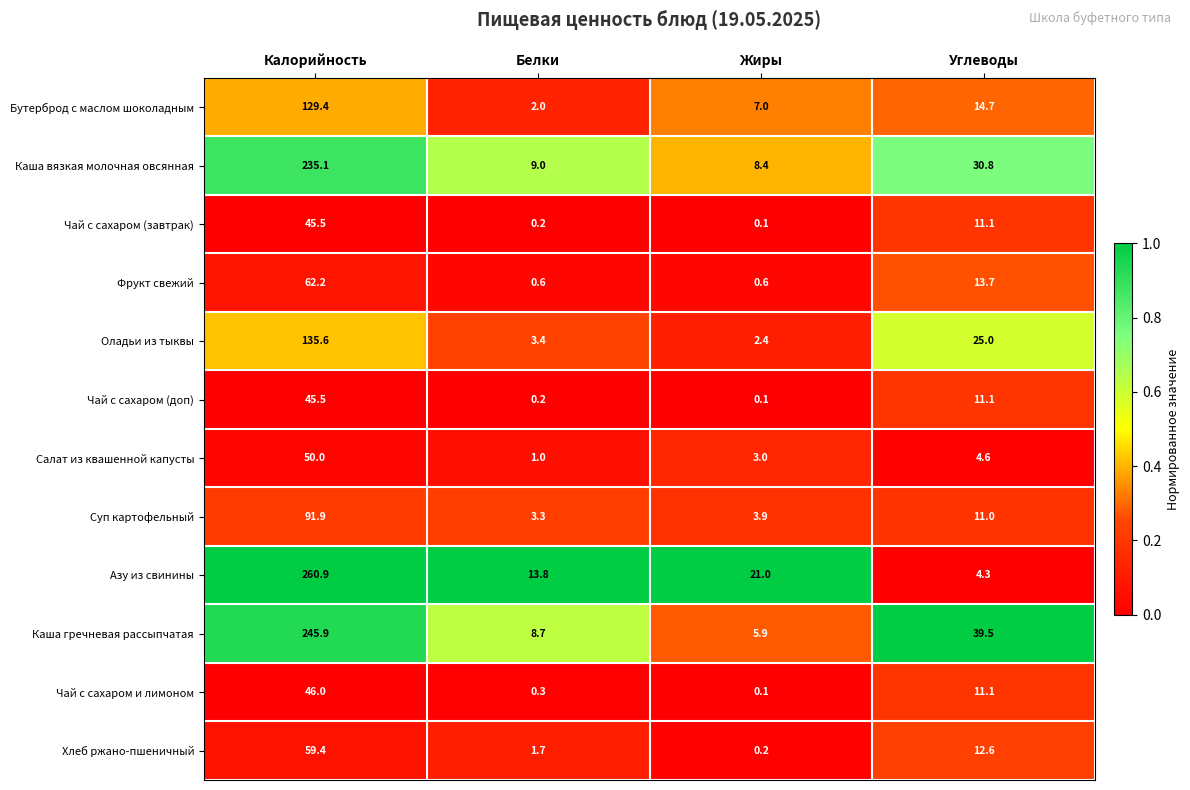

Rank the categories by Каша гречневая рассыпчатая value from lowest to highest.

Жиры, Белки, Углеводы, Калорийность